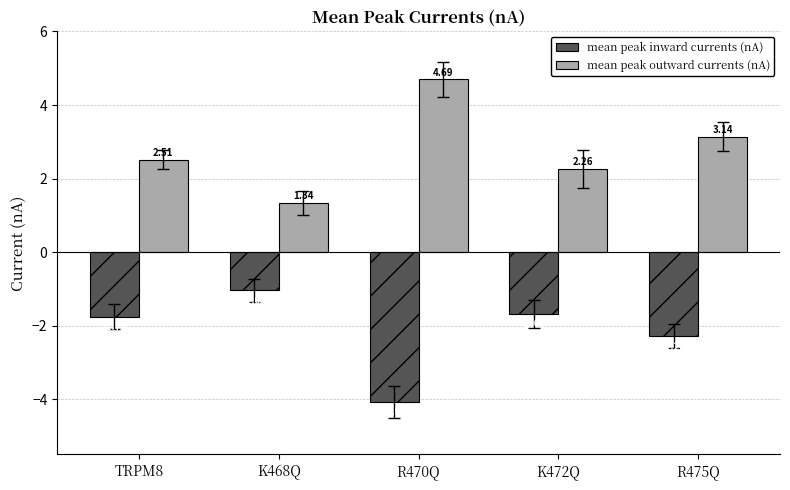

Between K468Q and K472Q, which series saw the biggest shift?

mean peak outward currents (nA)